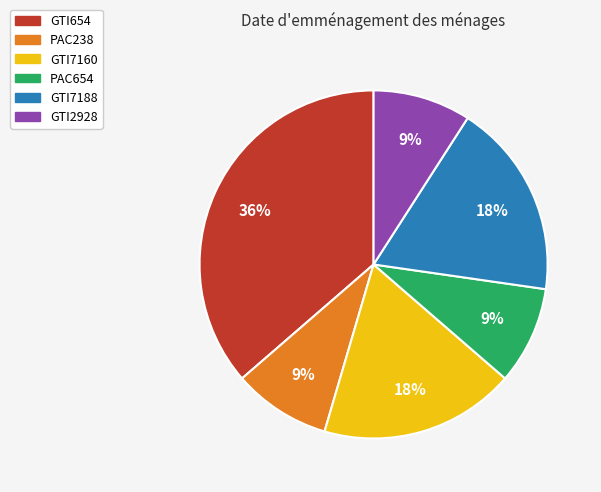

What is the largest slice in the pie chart?

GTI654